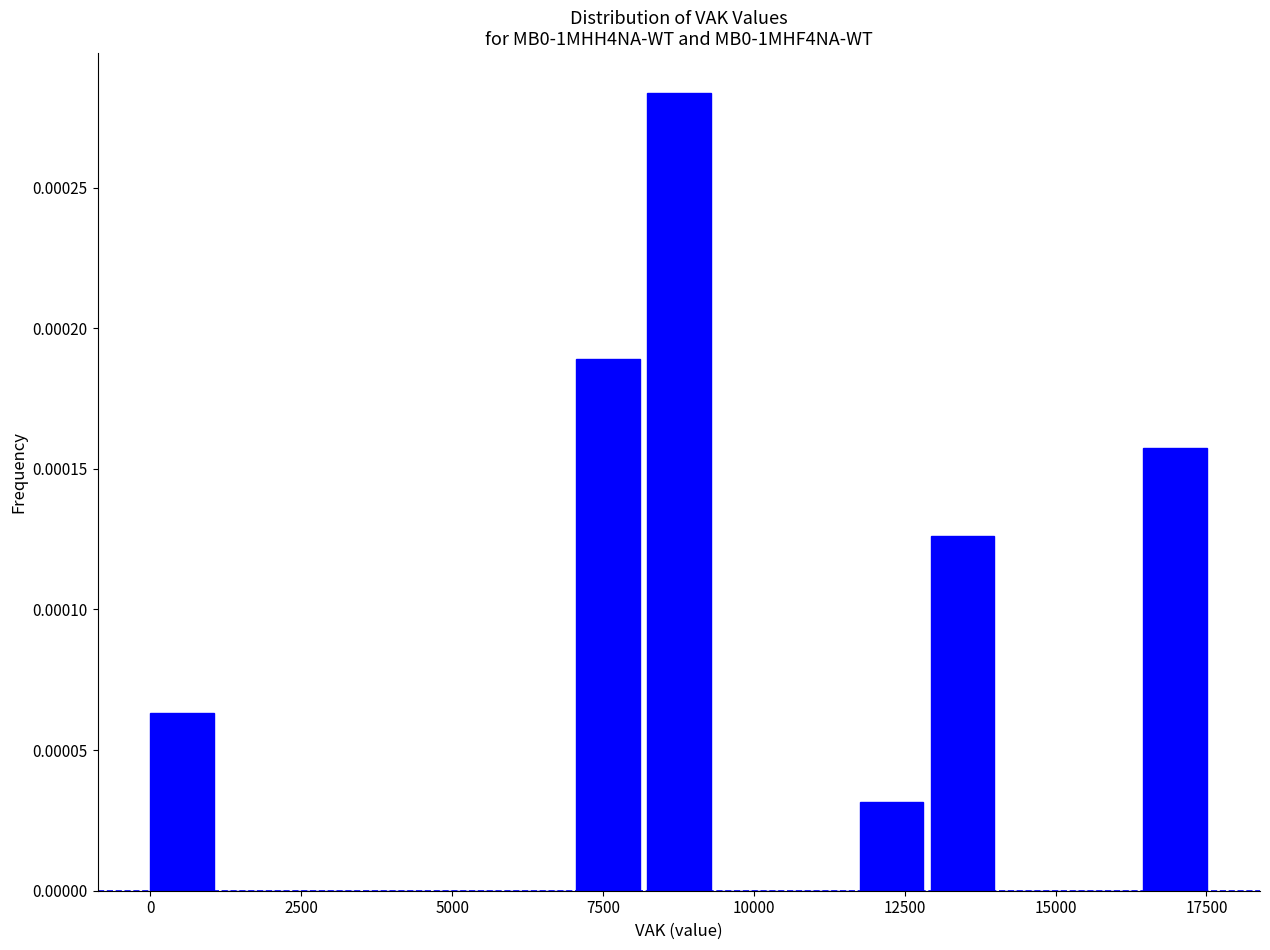

Read against the x-axis, roughly where is the centre of the tallest bar?

9000